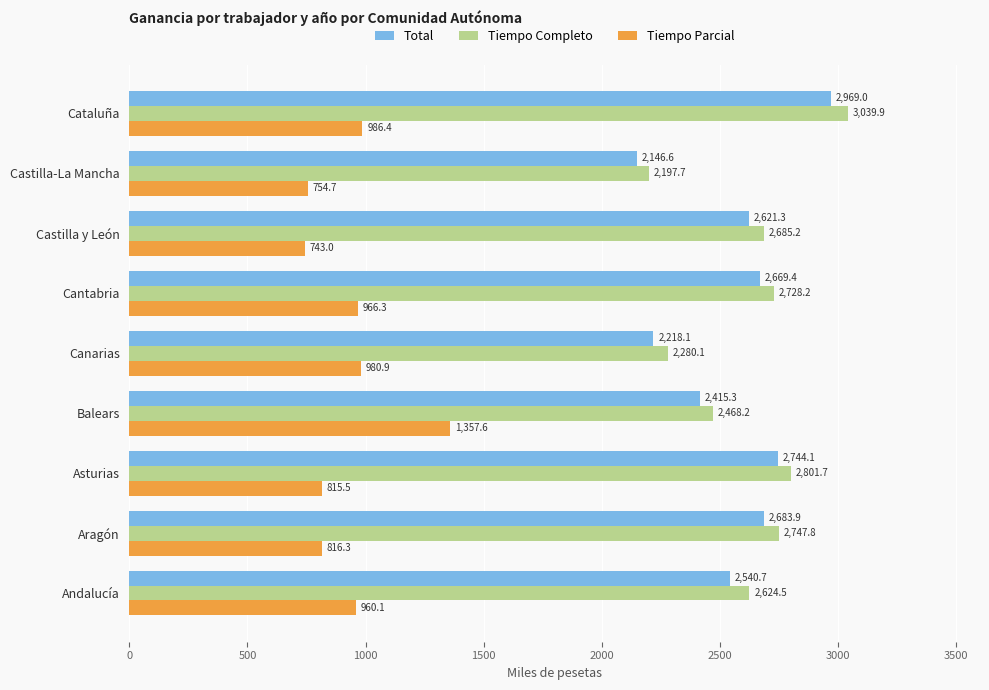

What is the sum of the Total values at Cataluña and Asturias?

5713.1